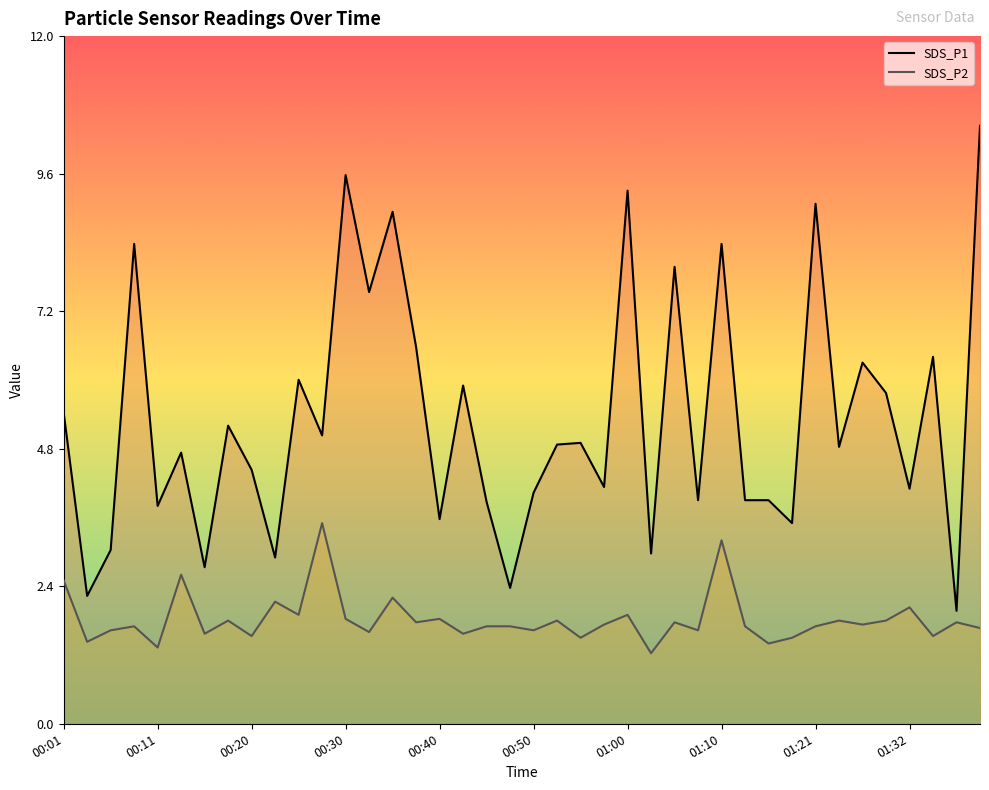

What are all the series names shown in the legend?

SDS_P1, SDS_P2